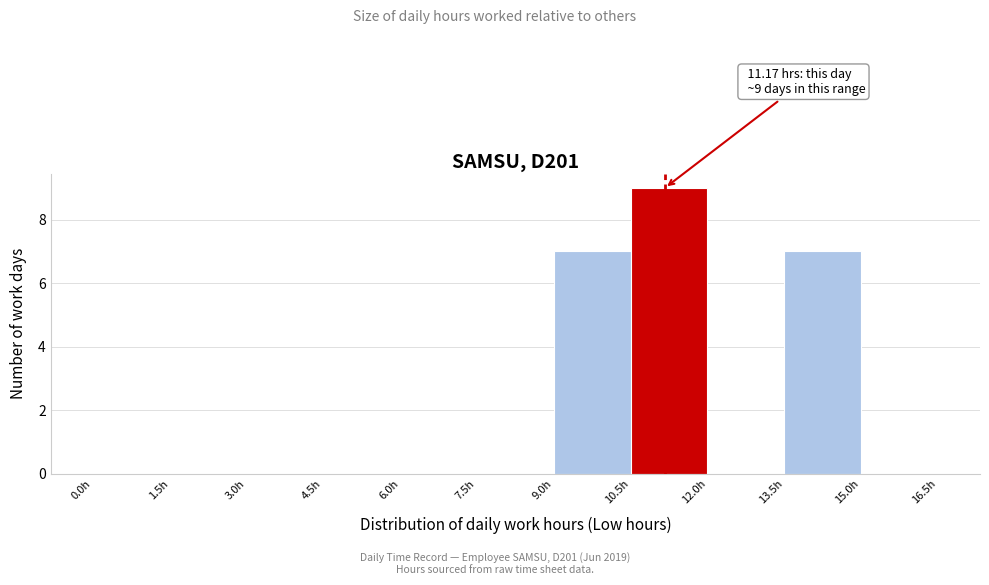

Which range on the x-axis has the tallest bar?

10.5 to 12.0